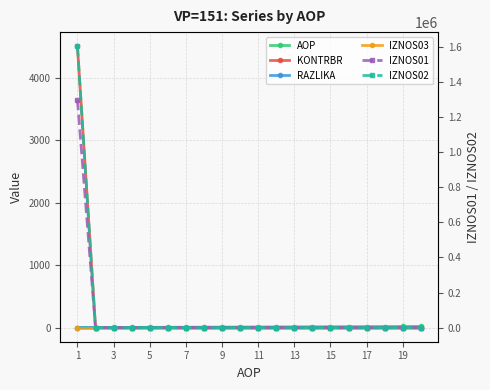

Count the number of data series in this chart.

6